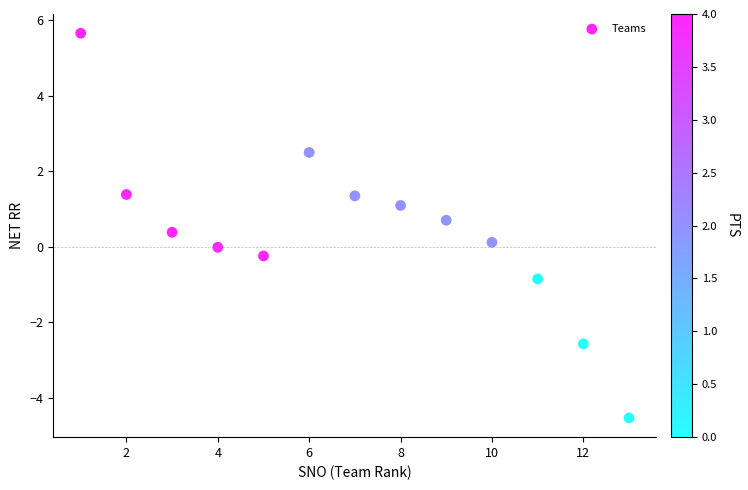

What is the range of Y values (max minus min)?

10.2